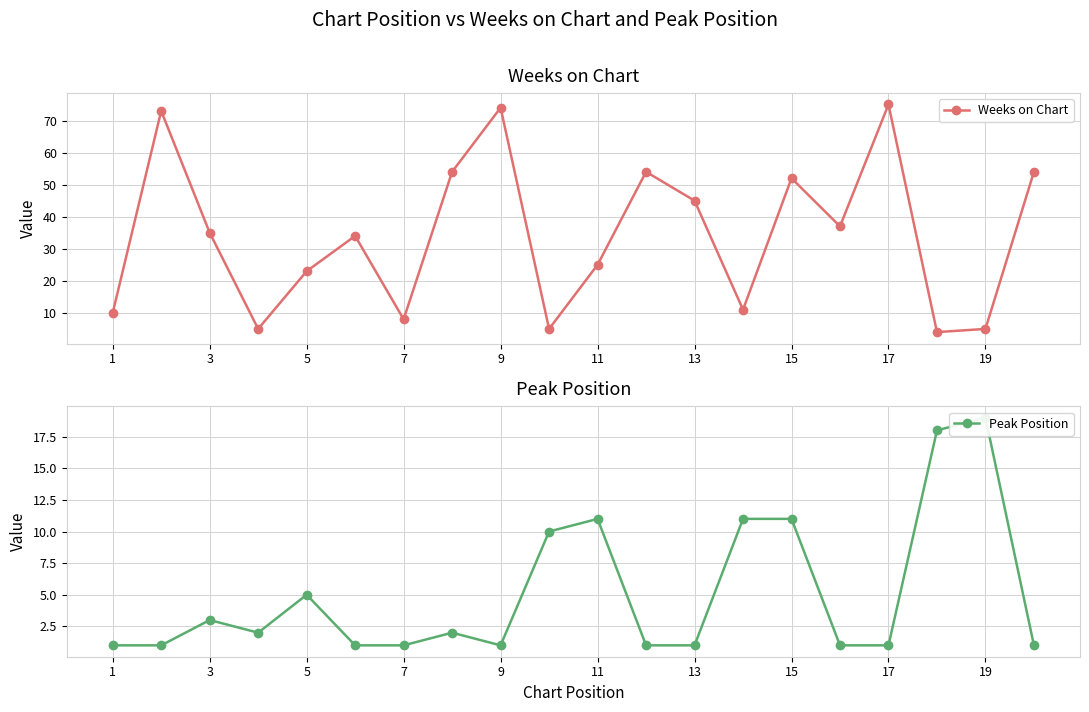

How many lines are shown in the chart?

2